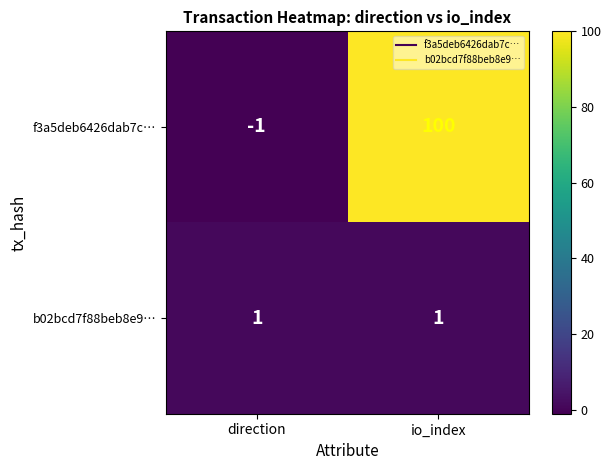

The f3a5deb6426dab7c… series shows -1 at direction. True or false?

True